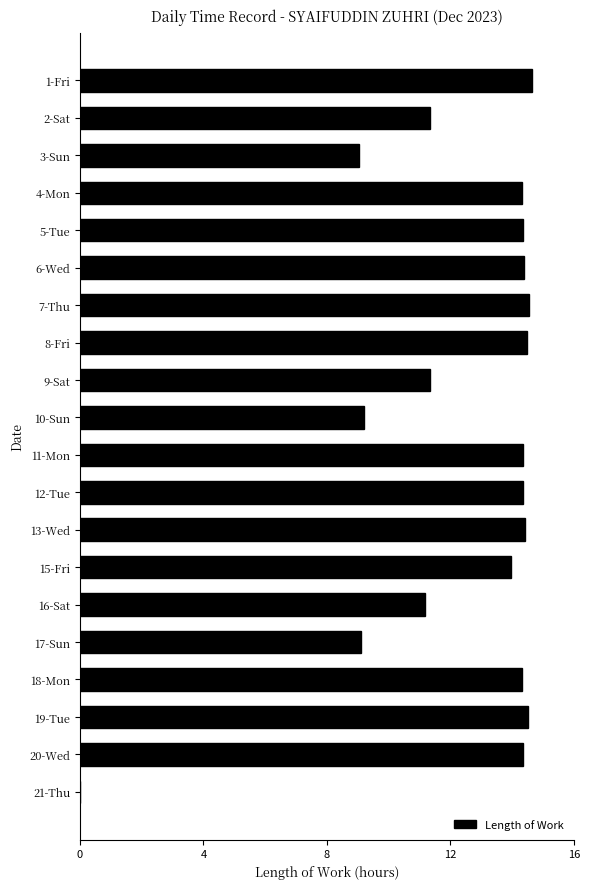

True or false: the data shows 11.3 at 2-Sat.

True